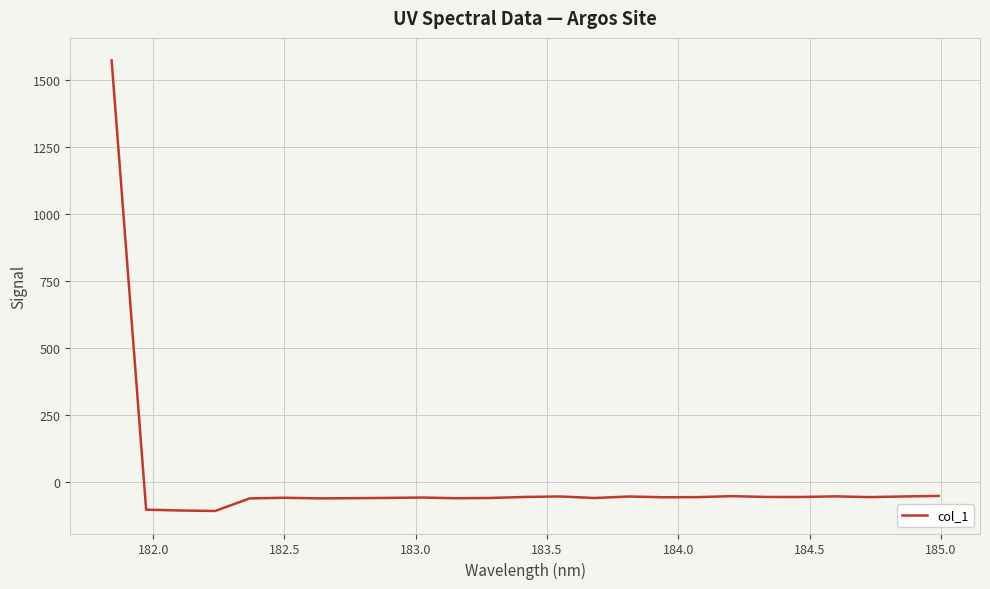

How many series are shown in this chart?

1